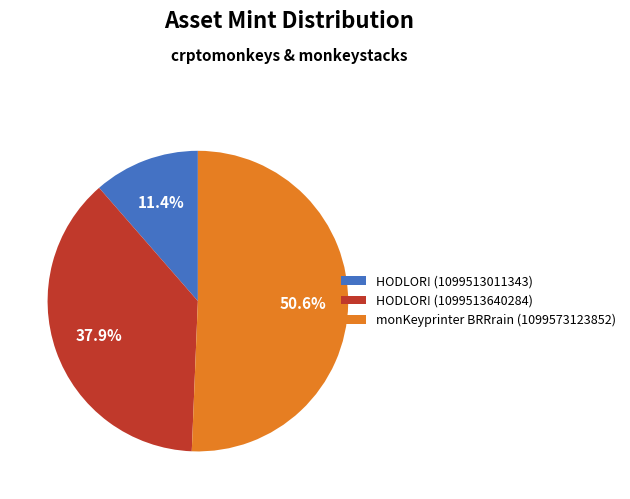

Which has a higher value, HODLOR! (1099513640284) or HODLOR! (1099513011343)?

HODLOR! (1099513640284)